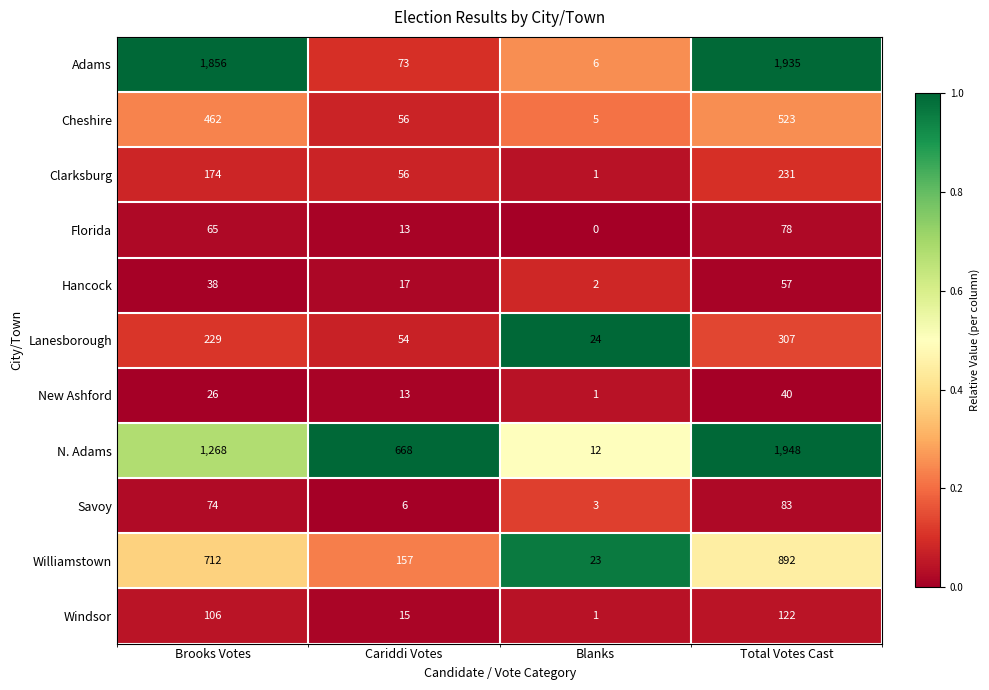

How many categories are shown in the chart?

4